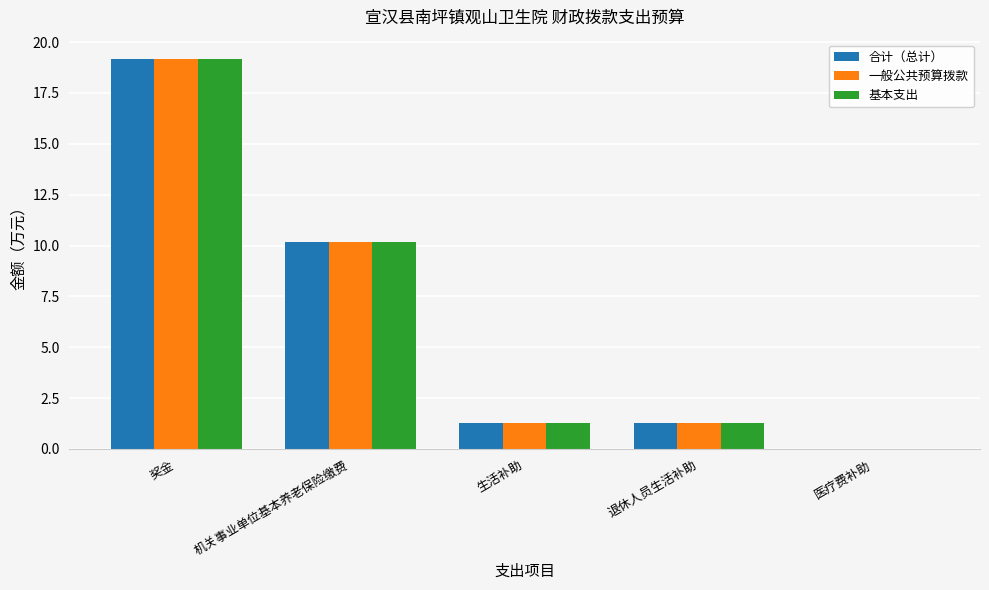

How many groups of bars are there?

5